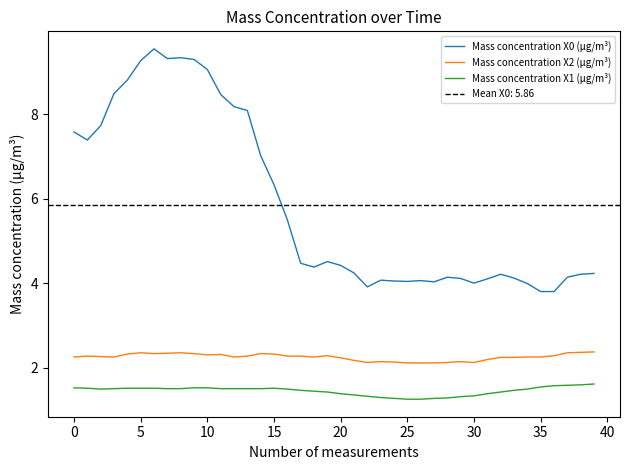

True or false: Mass concentration X2 (μg/m³) has a value of 2.3 at 15.

True